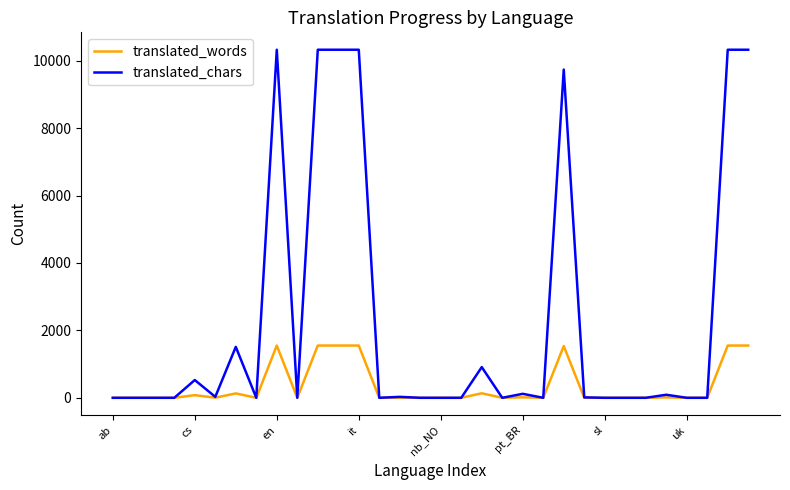

Which series has the largest range (max minus min)?

translated_chars